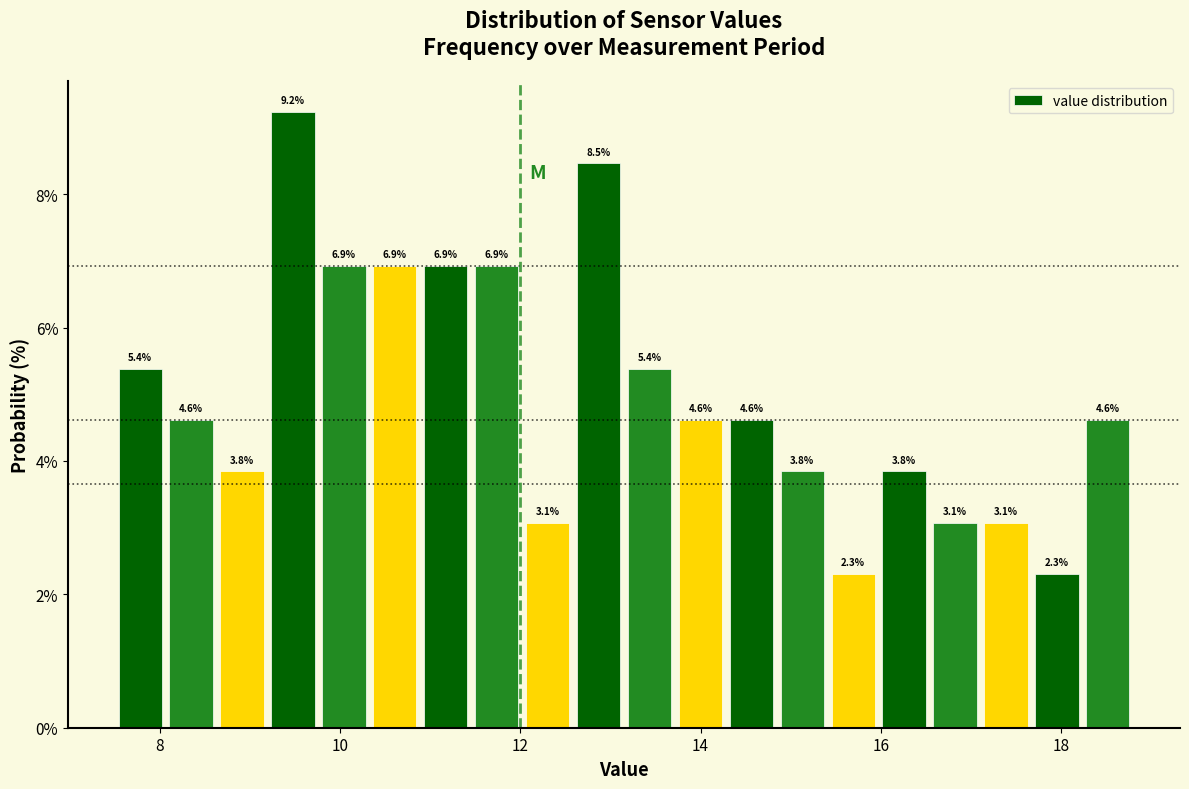

Read against the x-axis, roughly where is the centre of the tallest bar?

9.4